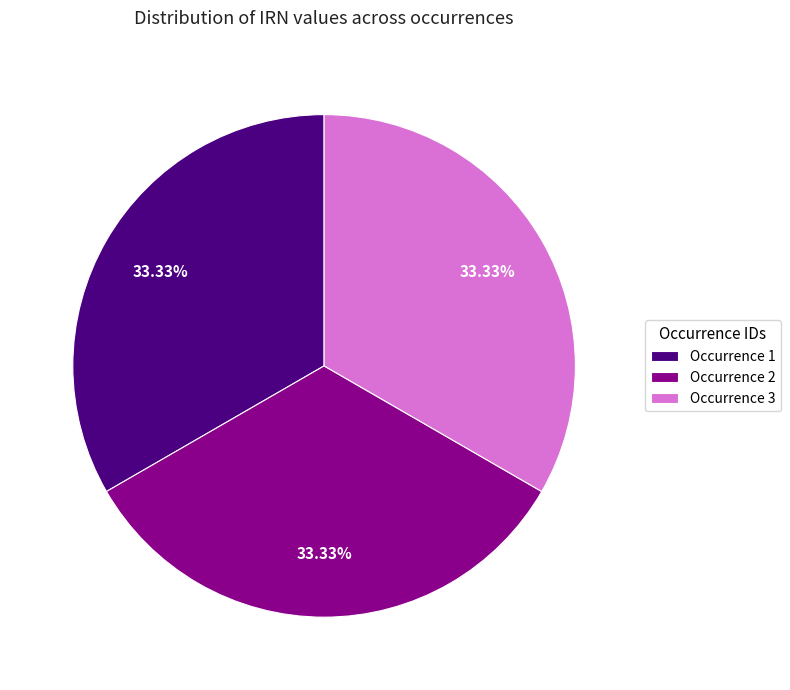

Is there any slice that represents more than half of the pie?

No